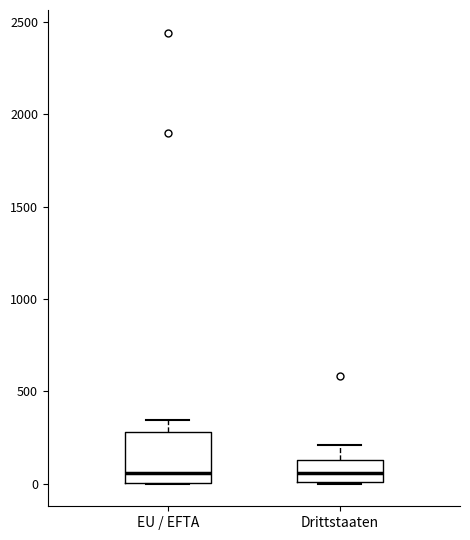

Reading left to right, read every box against the y-axis: the position of its median line, the range the box covers, and the ends of its whiskers. The values are not printed on the chart, so give them approximately, as read against the axis.

EU / EFTA: median 50, box 0 to 300, whiskers 0 to 350
Drittstaaten: median 50, box 0 to 150, whiskers 0 to 200